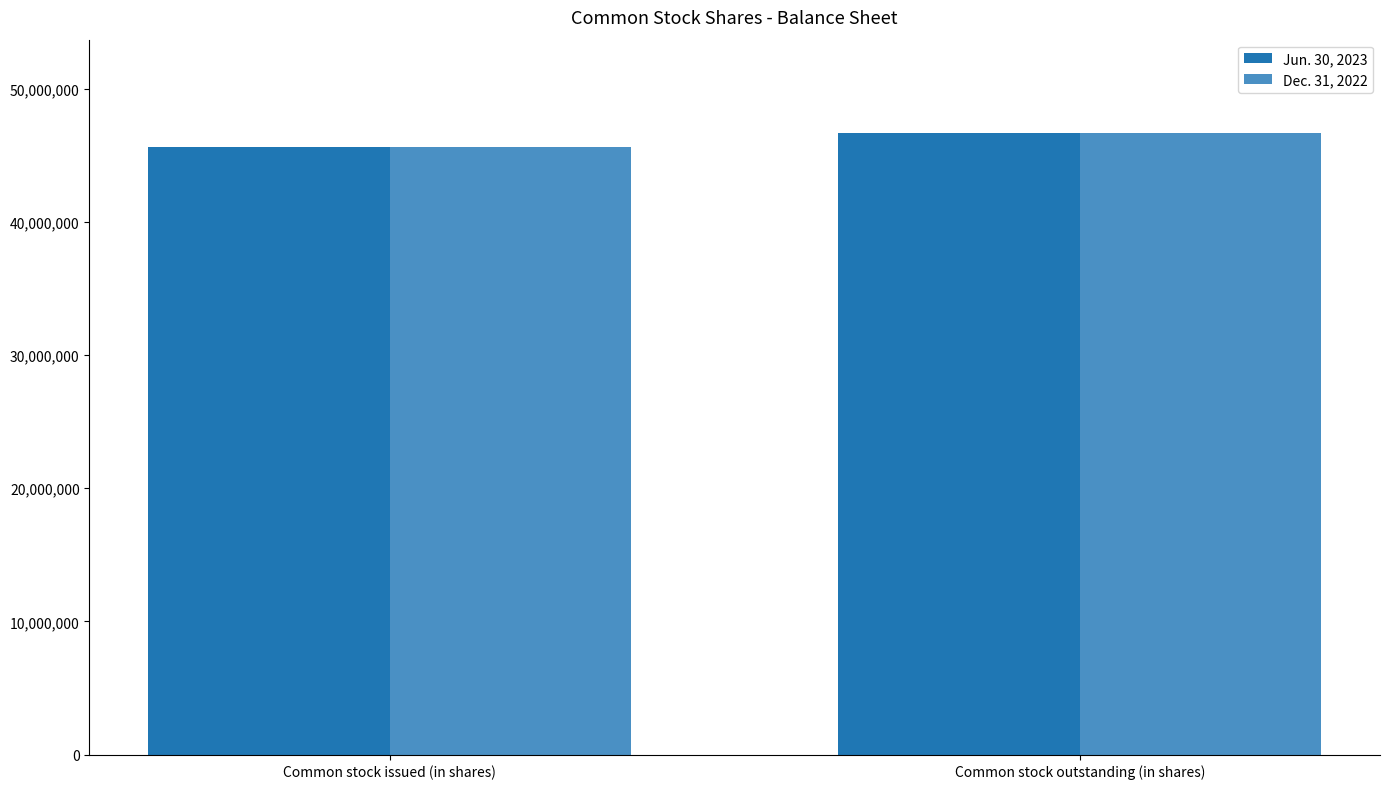

Are the bars horizontal?

No